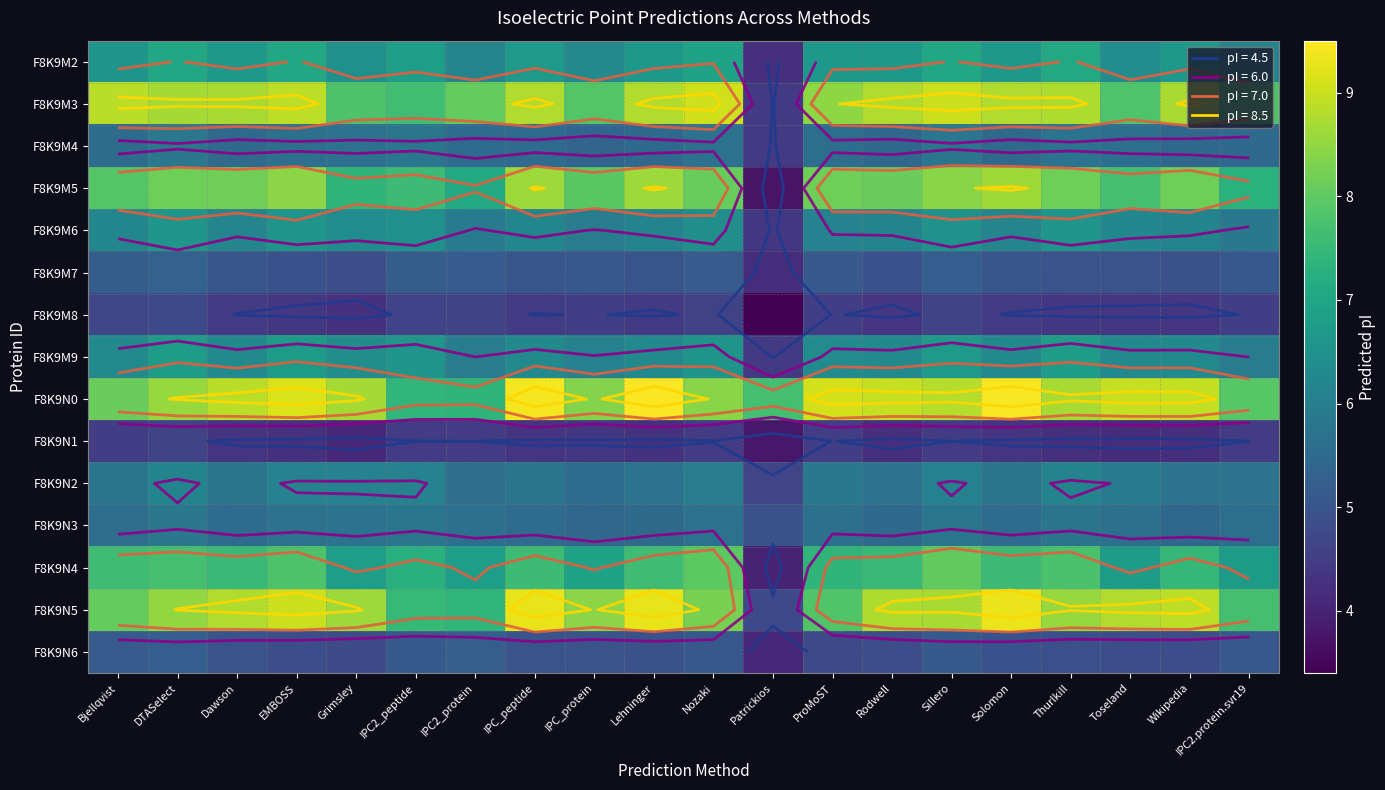

The value of F8K9N4 at Toseland is 6.7. True or false?

True